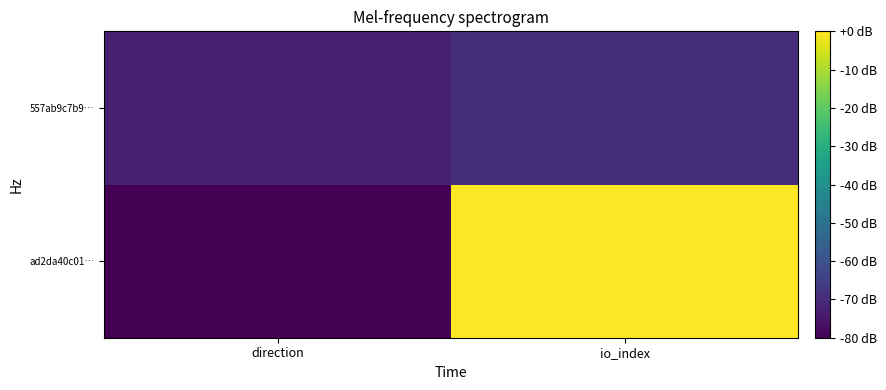

List the series in order of their overall mean, lowest first.

557ab9c7b9…, ad2da40c01…